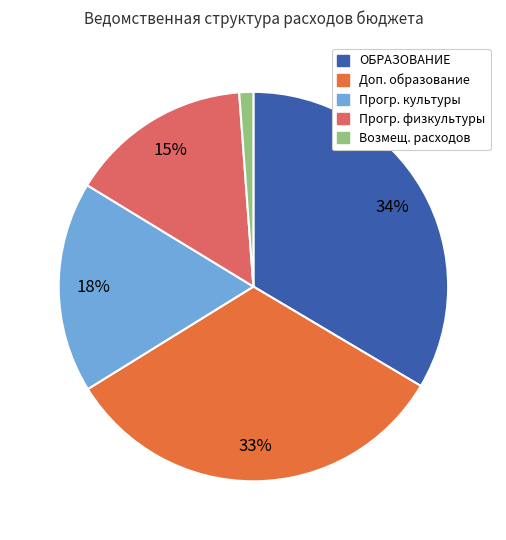

Is there any slice that represents more than half of the pie?

No